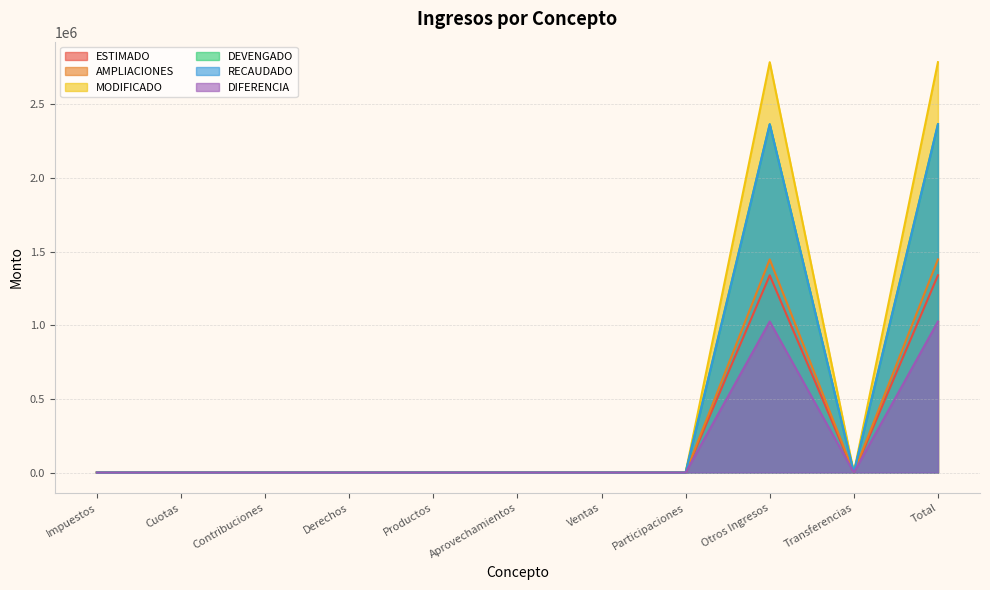

What is the label of the 7th point from the left?

Ventas